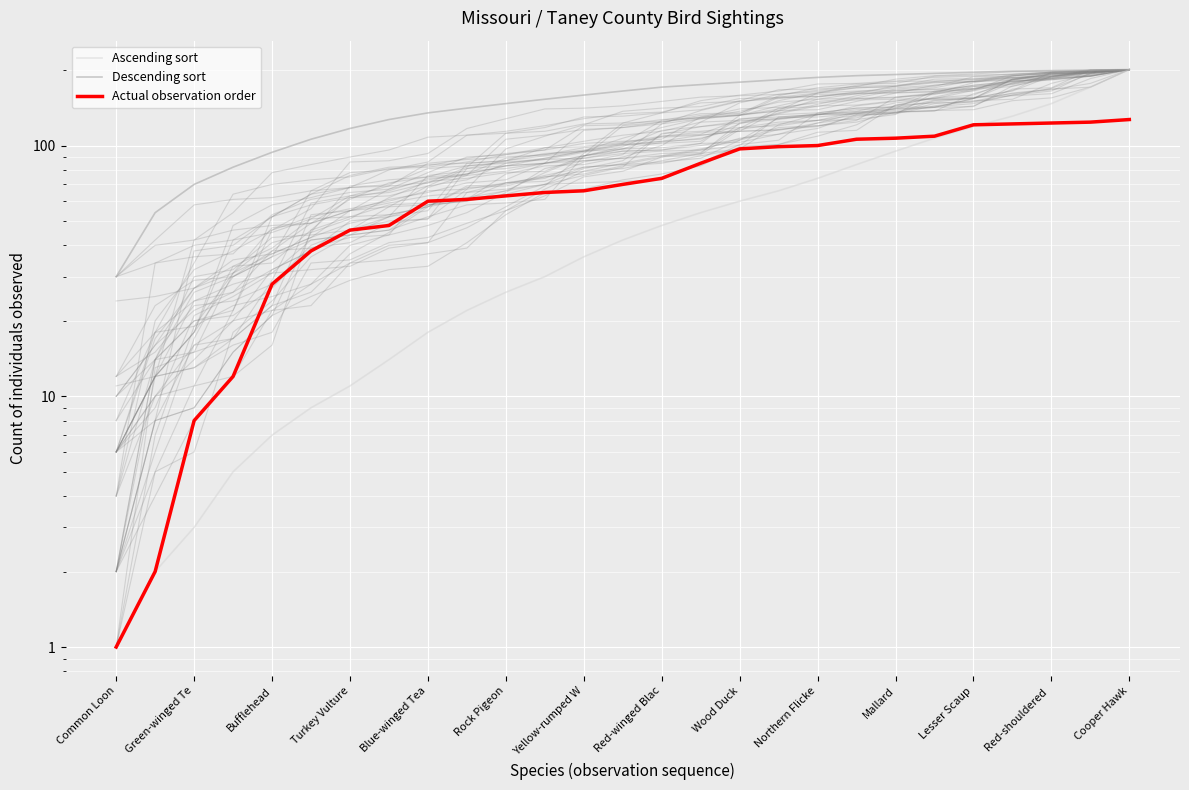

Is the value of Actual observation order at Turkey Vulture greater than the value of Ascending sort at Turkey Vulture?

Yes